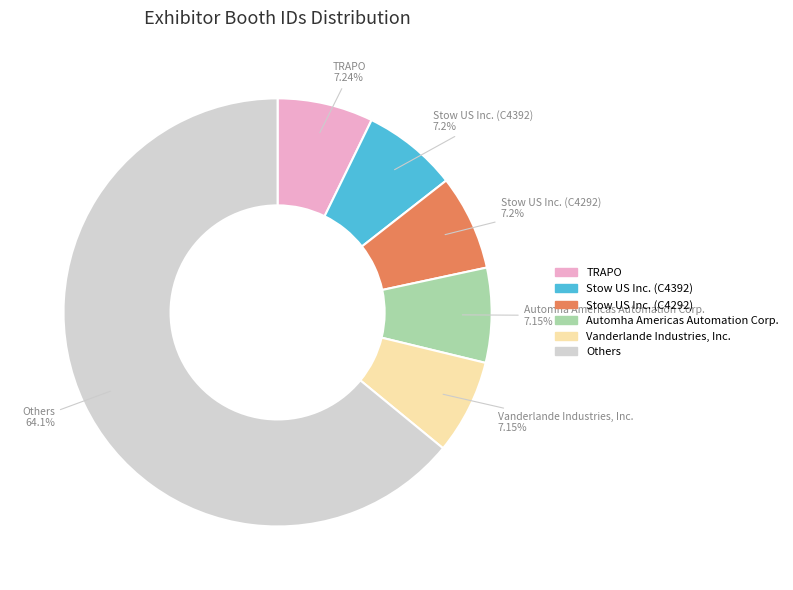

How many slices are in this pie chart?

6